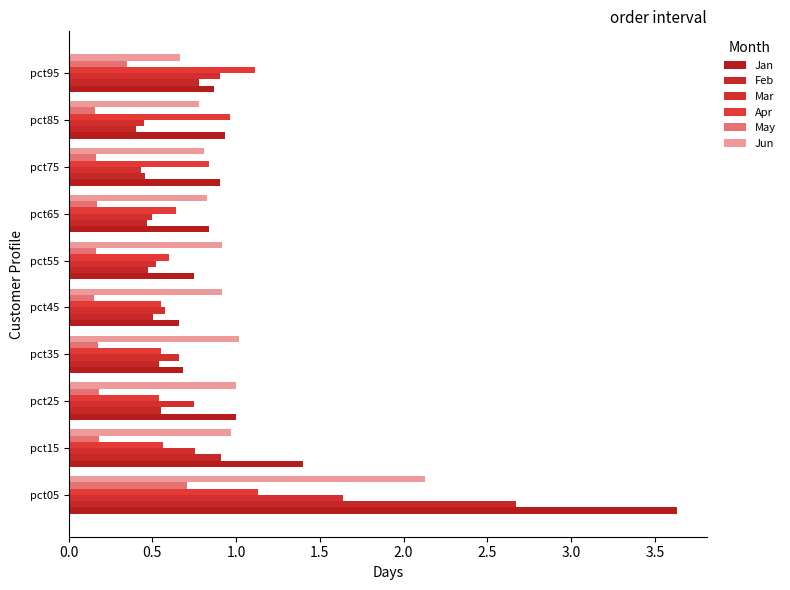

What is the value of the Jun bar at the 7th from the left?

0.8